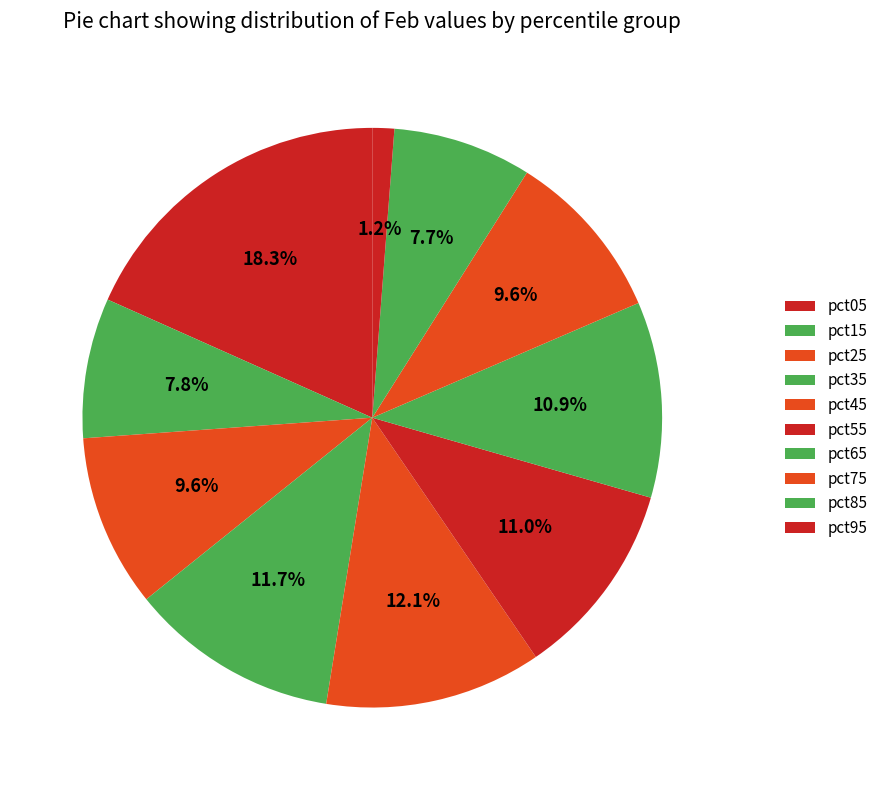

The pct35 slice represents 1% of the pie. True or false?

False